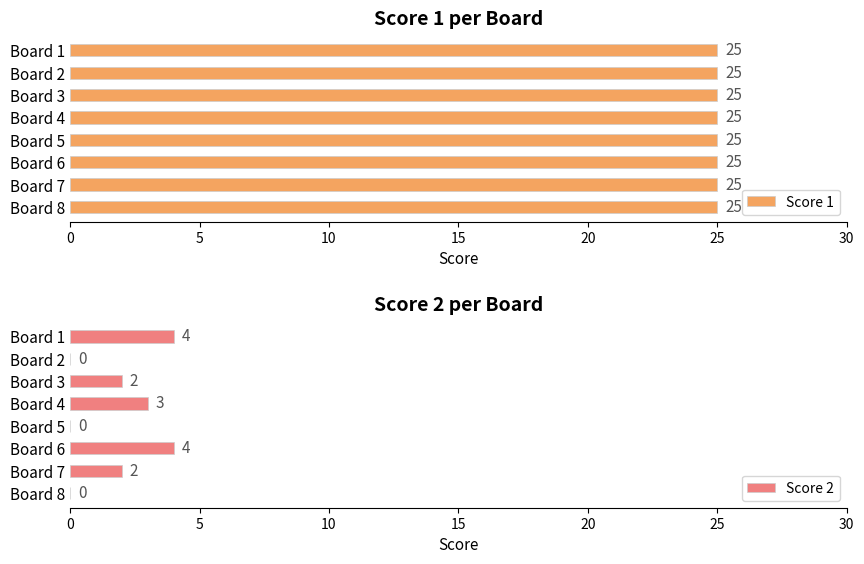

What is the sum of all Score 2 values?

15